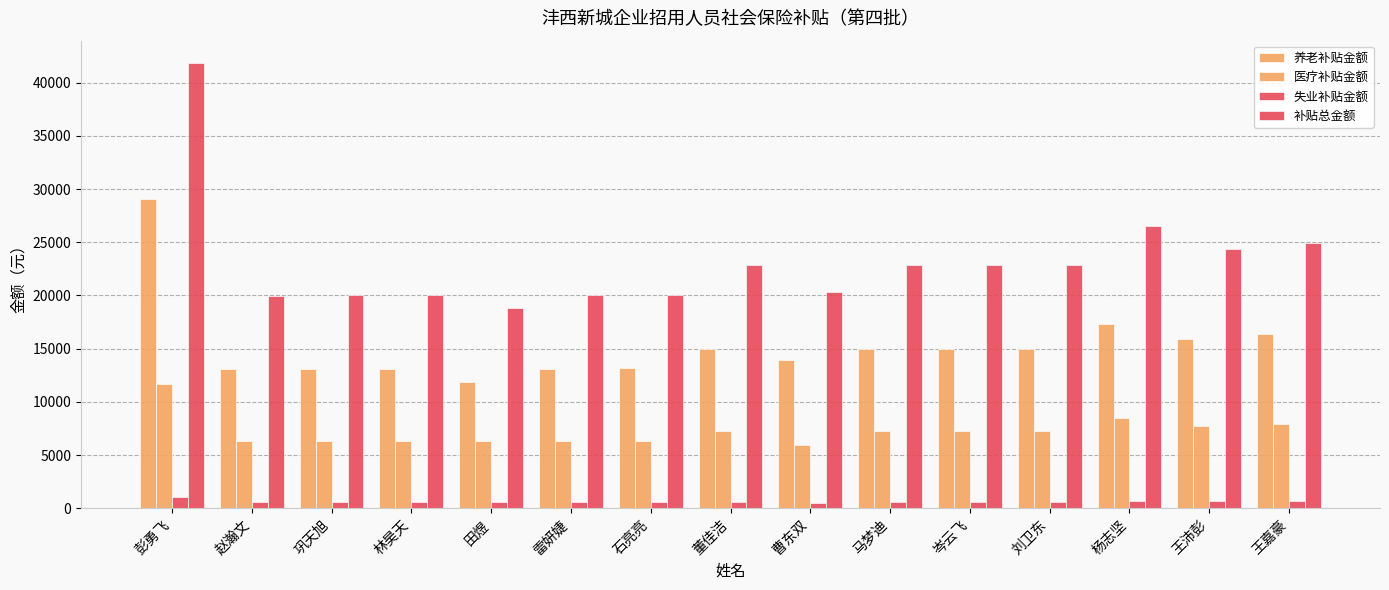

Reading left to right, transcribe all the data shown in this chart.

养老补贴金额: 29109.6	13050.2	13136.6	13141.4	11900.2	13136.6	13152.0	14978.6	13932.5	14978.6	14968.0	14968.0	17363.0	15919.0	16369.6
医疗补贴金额: 11712.0	6336.0	6336.0	6336.0	6336.0	6336.0	6336.0	7251.2	5913.6	7251.2	7251.2	7251.2	8448.0	7744.0	7910.4
失业补贴金额: 1024.8	554.4	554.4	554.4	554.4	554.4	554.4	634.5	517.4	634.5	634.5	634.5	739.2	677.6	692.2
补贴总金额: 41846.4	19940.6	20027.0	20031.8	18790.6	20027.0	20042.4	22864.2	20363.5	22864.2	22853.7	22853.7	26550.2	24340.6	24972.2